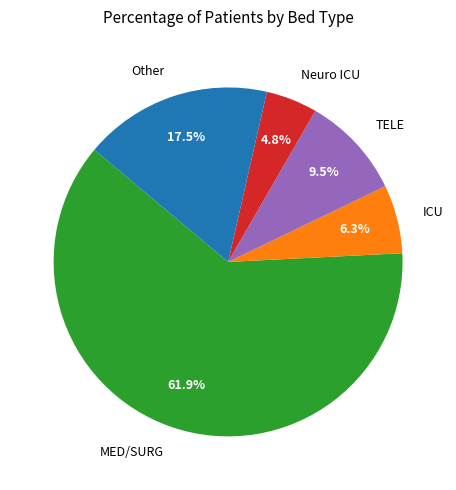

Rank the categories by value from lowest to highest.

Neuro ICU, ICU, TELE, Other, MED/SURG